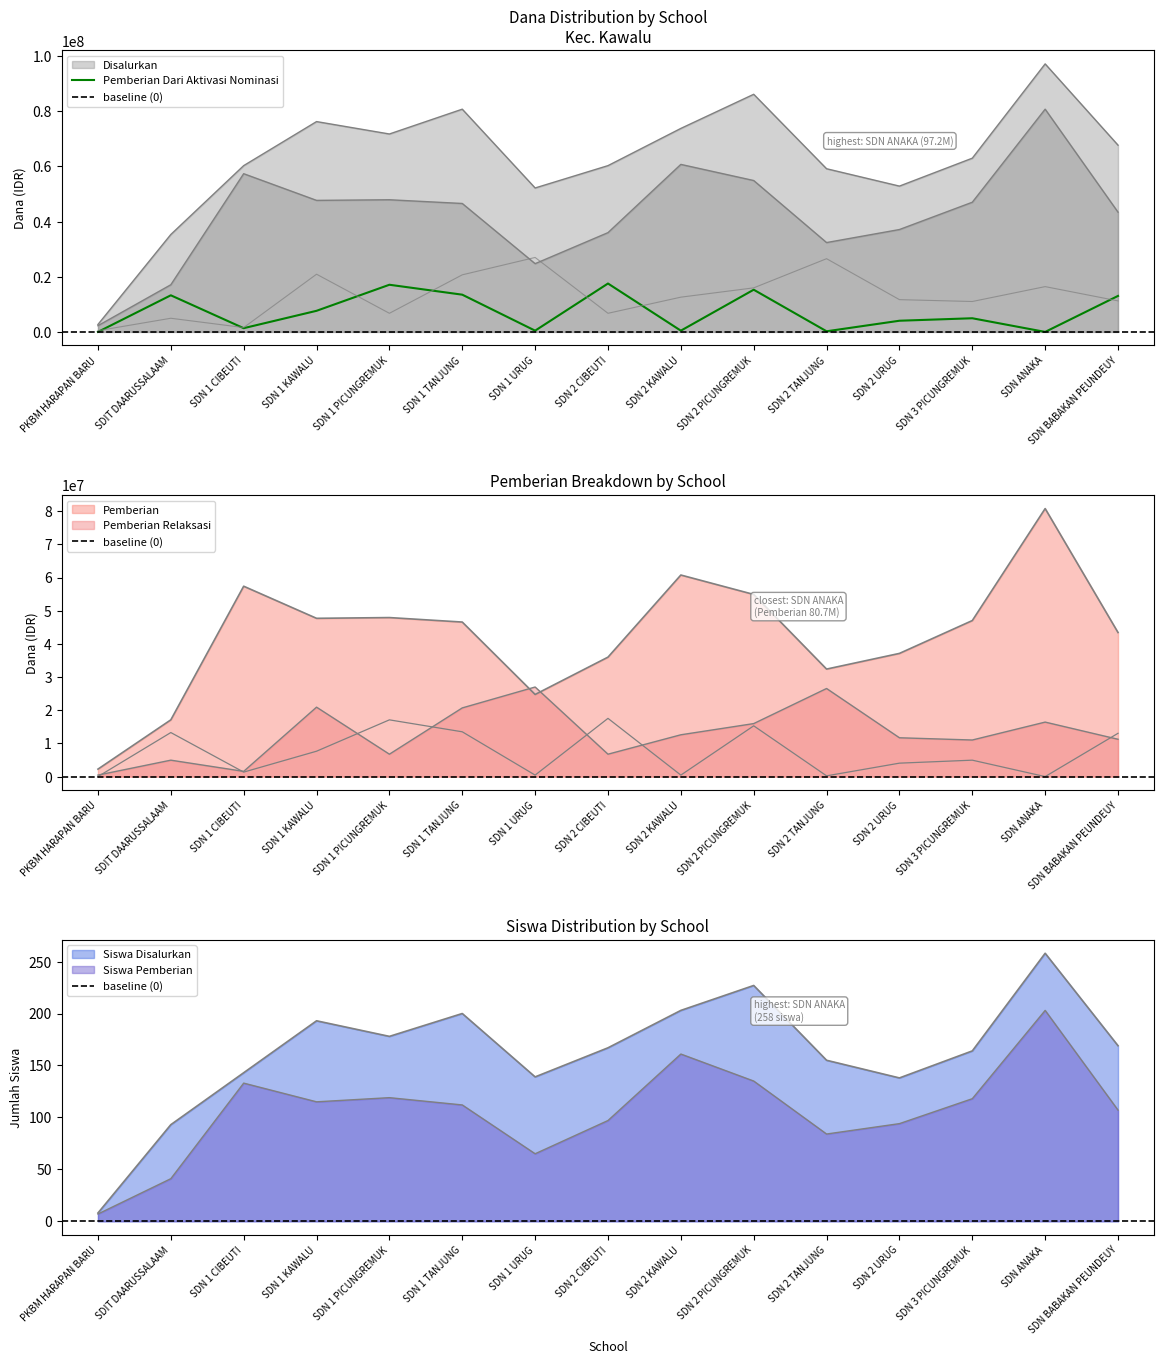

What is the sum of the Siswa Disalurkan values at SDN 1 PICUNGREMUK and SDN 1 KAWALU?

371